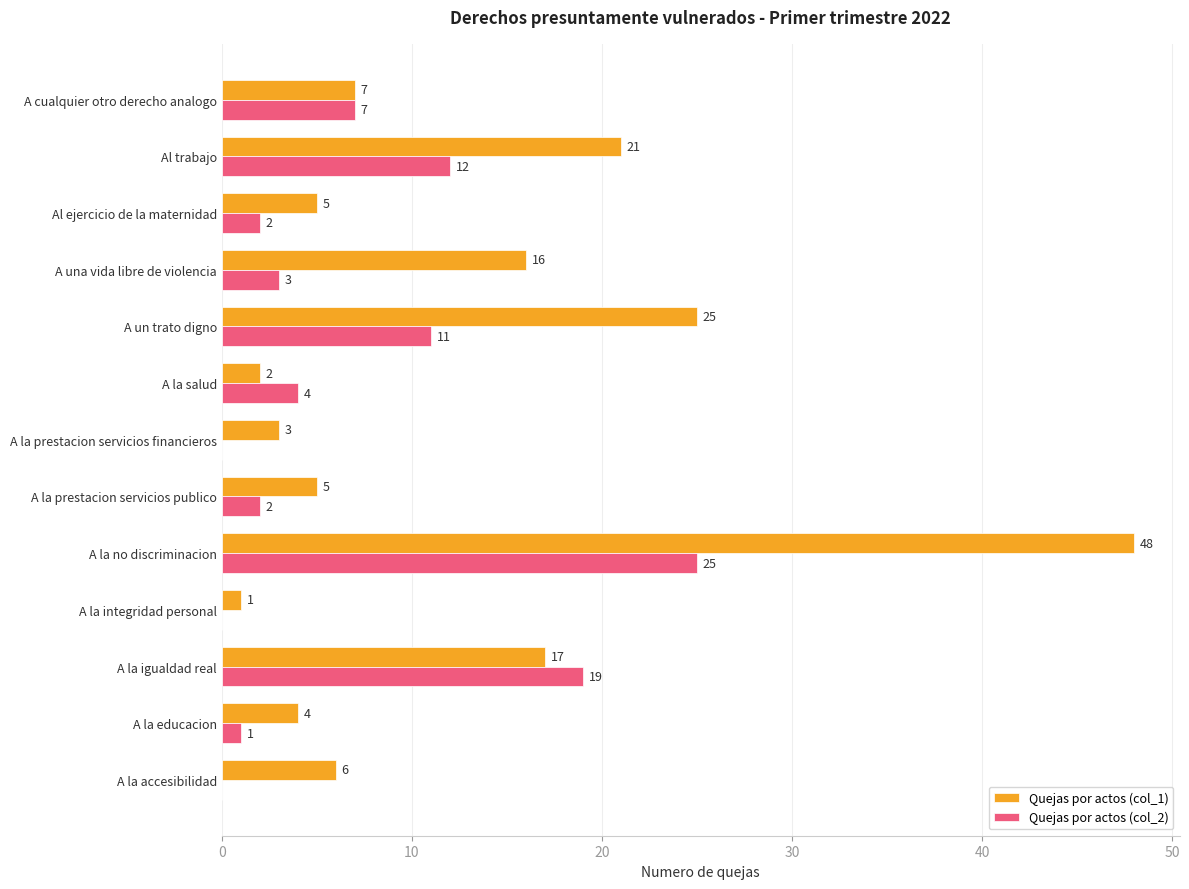

Which series changed the most between A la accesibilidad and A un trato digno?

Quejas por actos (col_1)